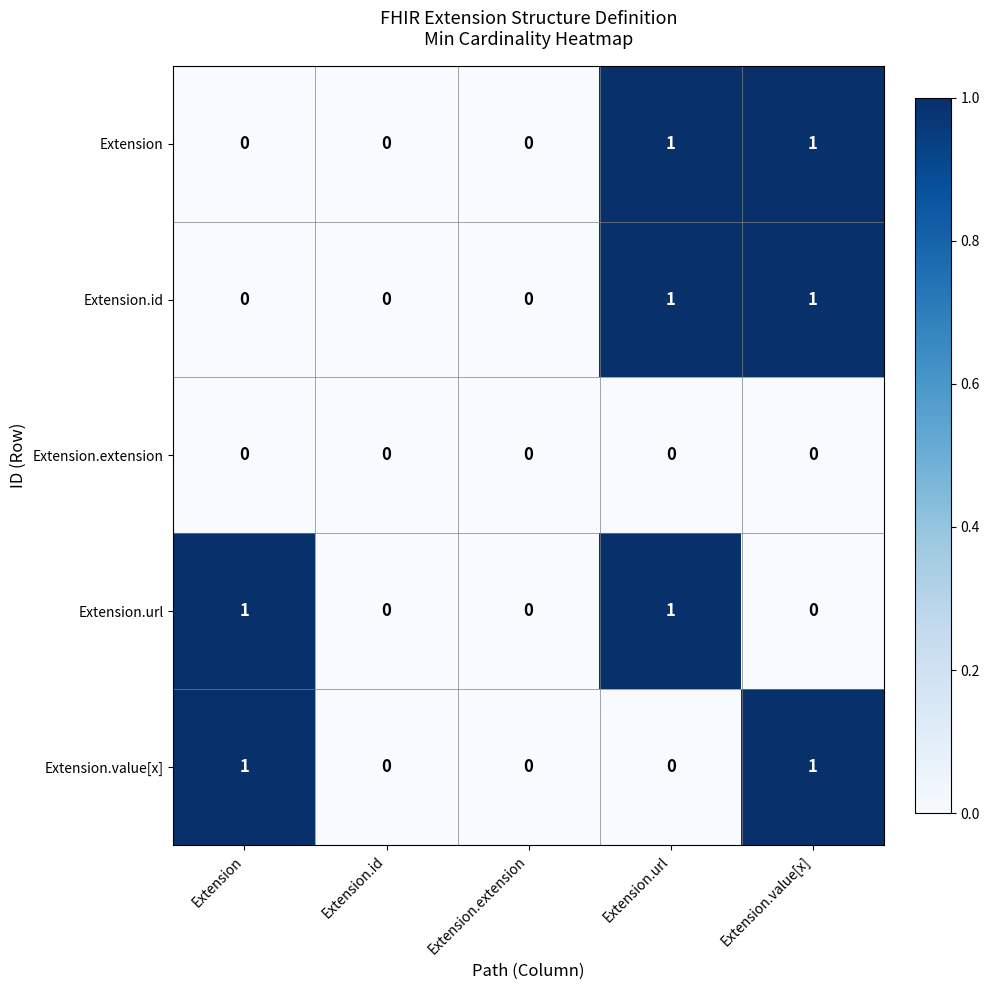

What is the difference between the highest and lowest values at Extension?

1